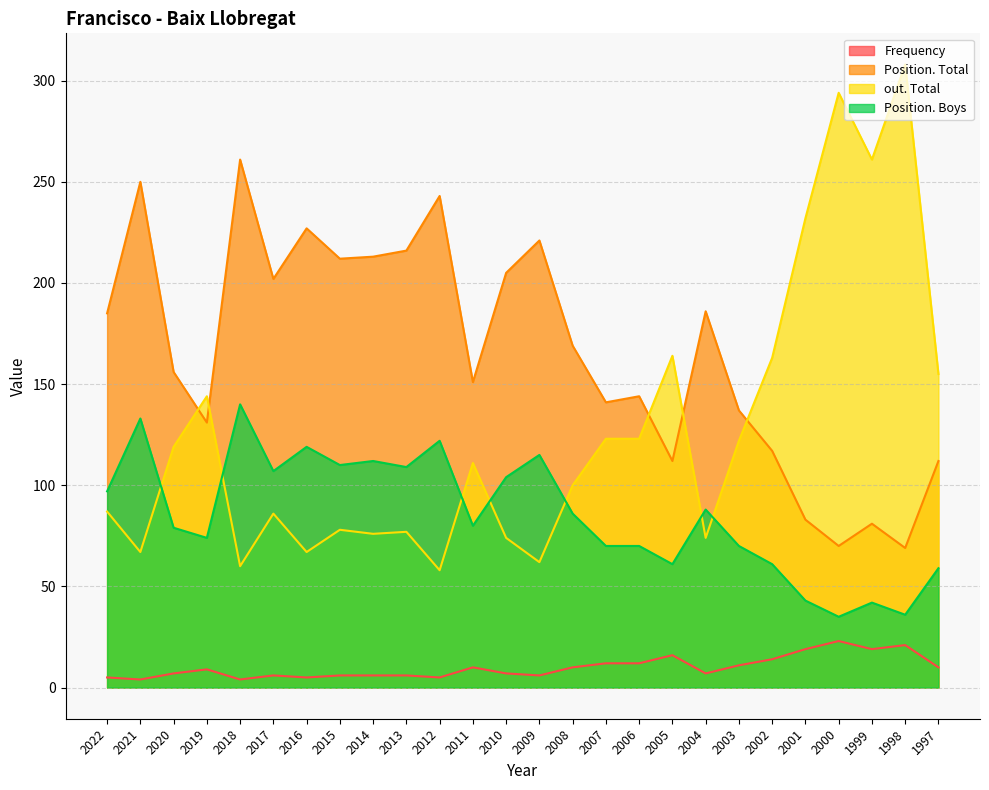

What is the difference between the highest and lowest values at 2004?

179